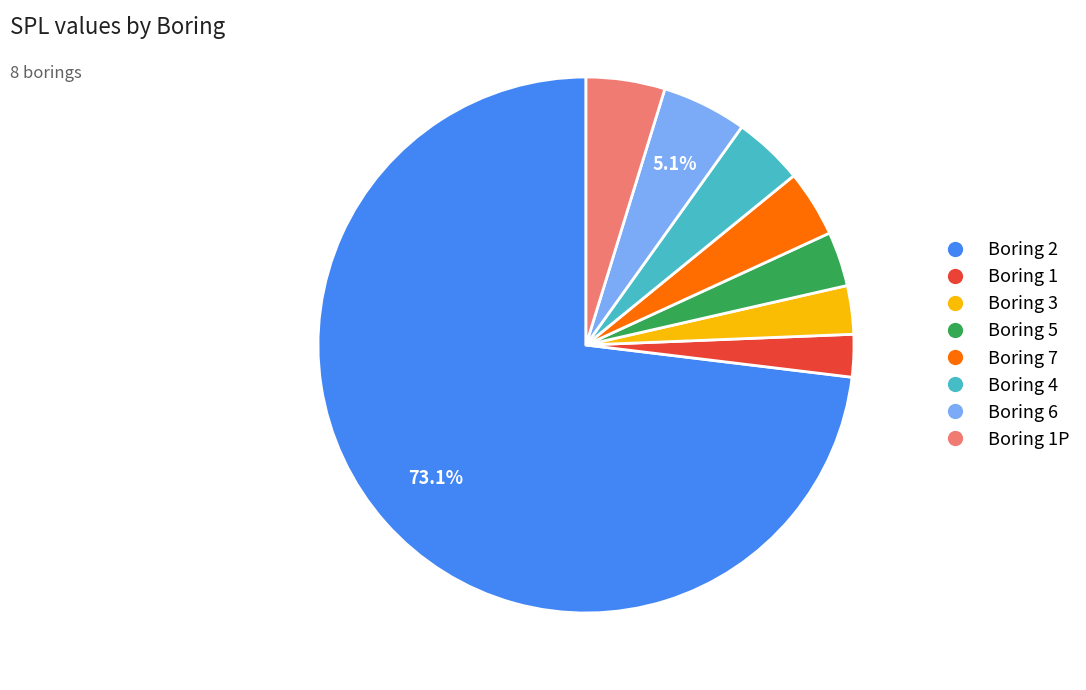

Between Boring 6 and Boring 1, which is larger?

Boring 6